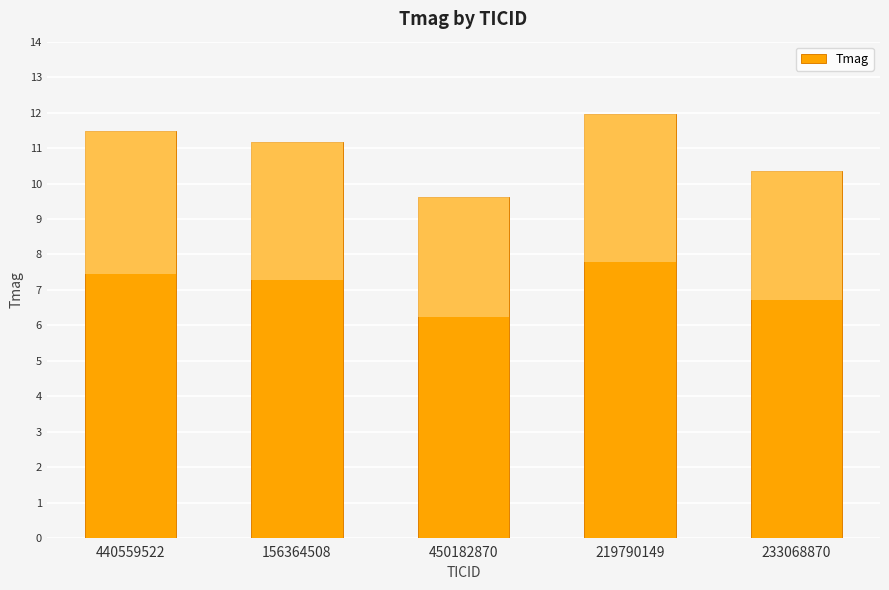

What is the ratio of the value at 440559522 to the value at 156364508?

1.0